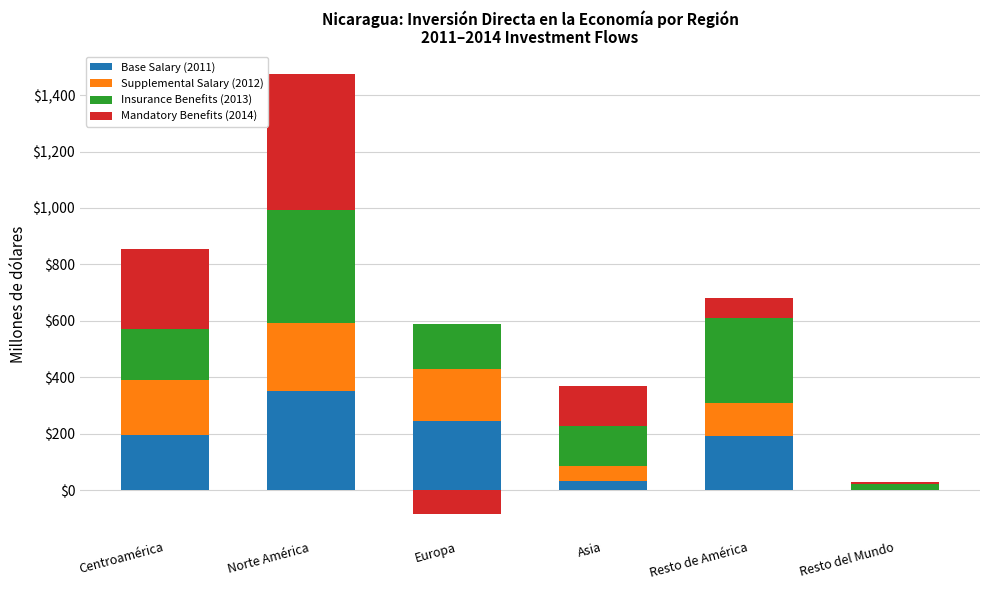

How many bars are there in each group?

4